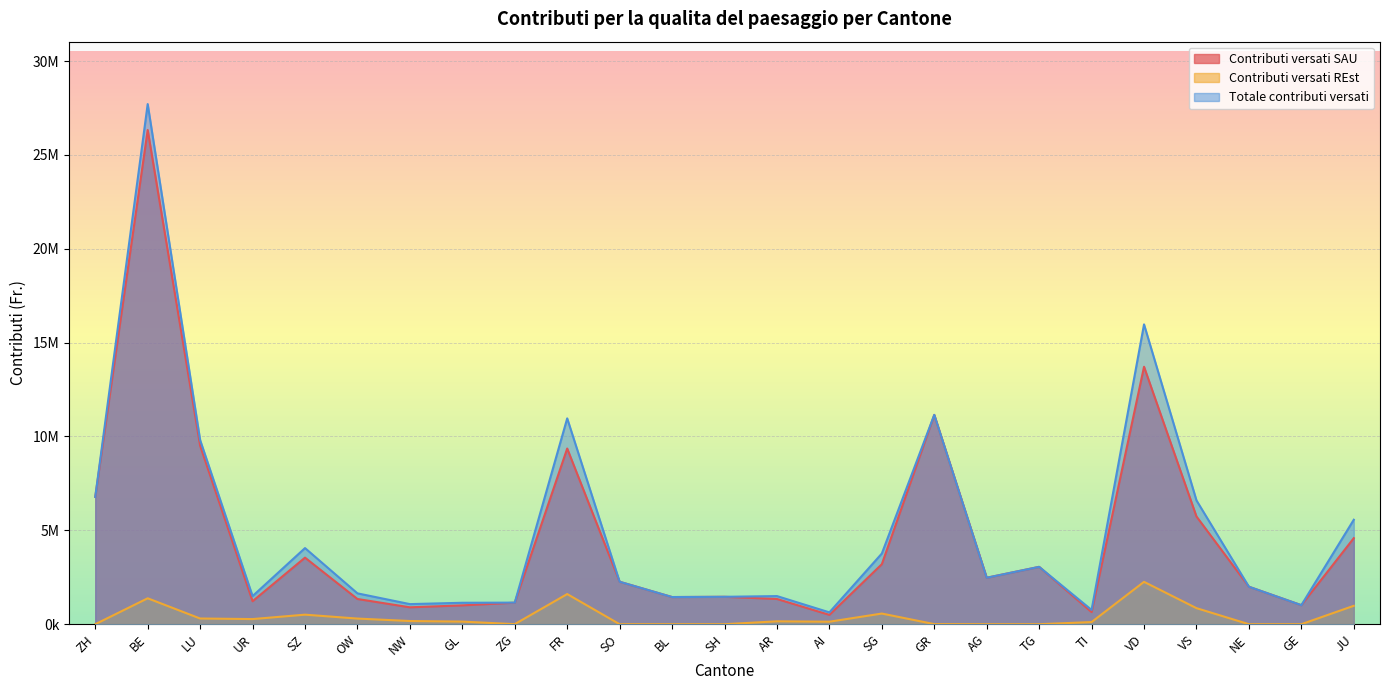

What is the sum of all Contributi versati REst values?

9755921